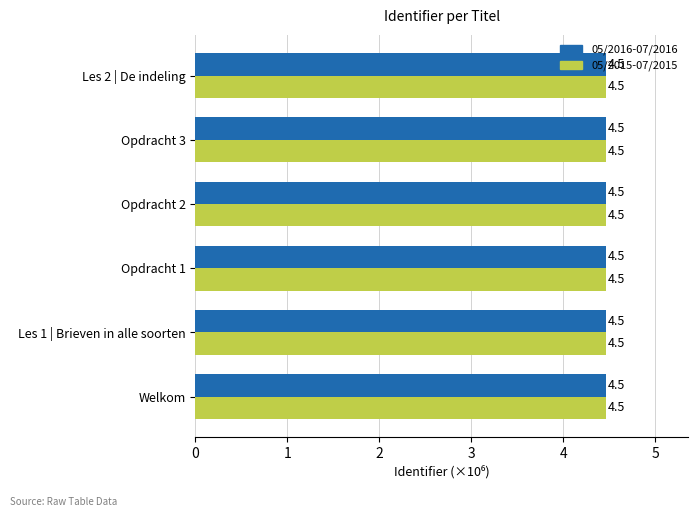

The value of 05/2016-07/2016 at Opdracht 2 is 1.6. True or false?

False